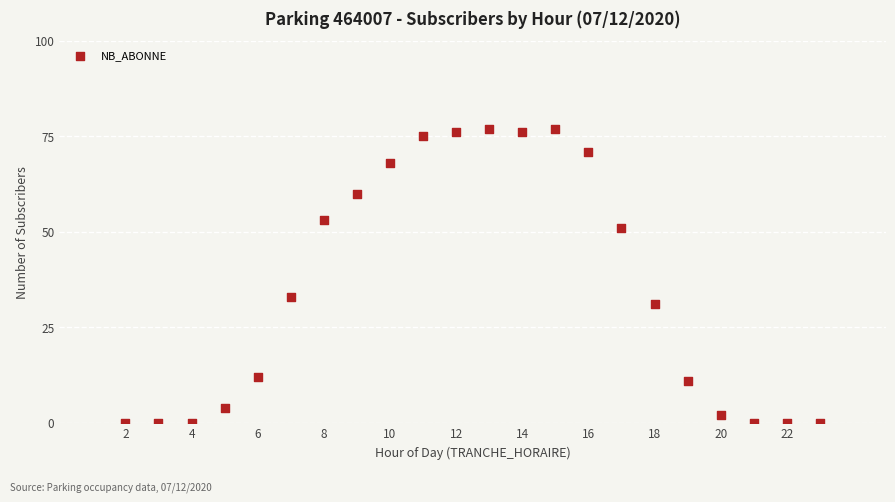

What Y value in the scatter plot is closest to 38?

33